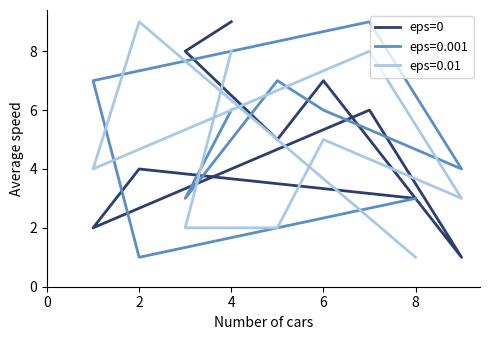

How many lines are shown in the chart?

1